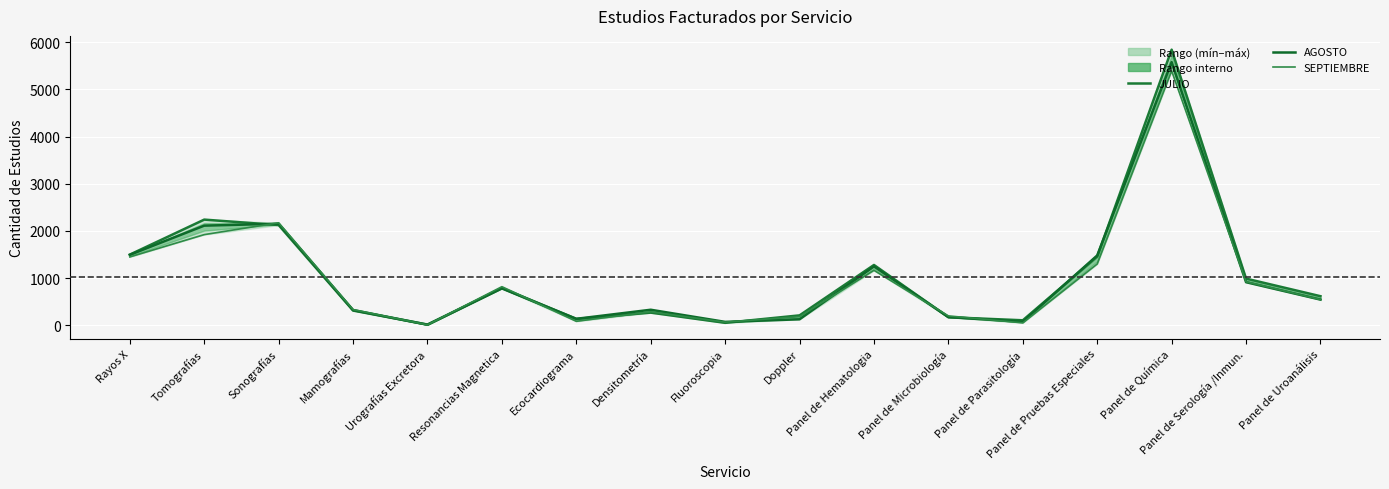

Rank the series by their maximum value, from highest to lowest.

JULIO, AGOSTO, SEPTIEMBRE